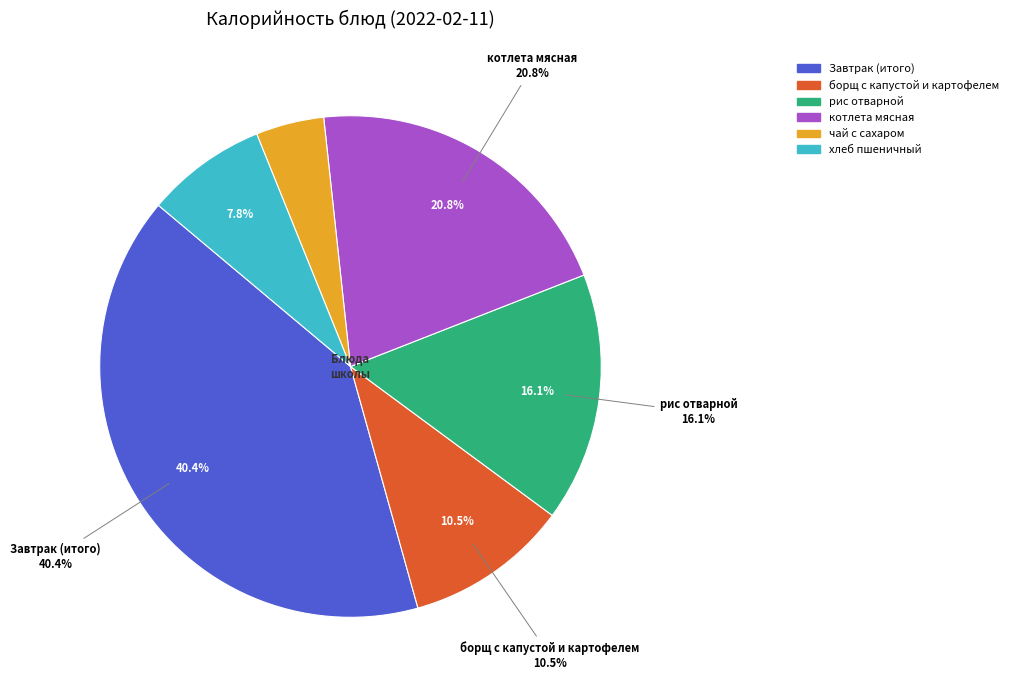

Is it true that хлеб пшеничный is 8% of the pie?

True